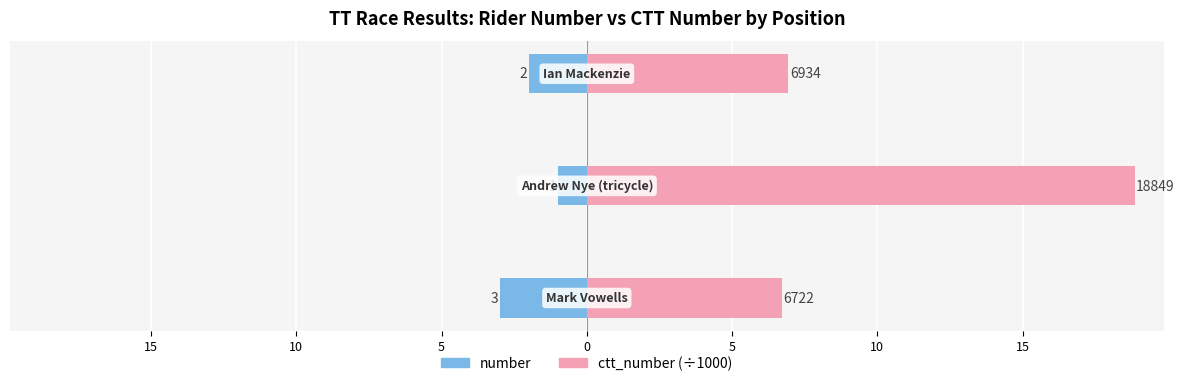

Rank the series at 15 from highest to lowest value.

ctt_number (÷1000), number